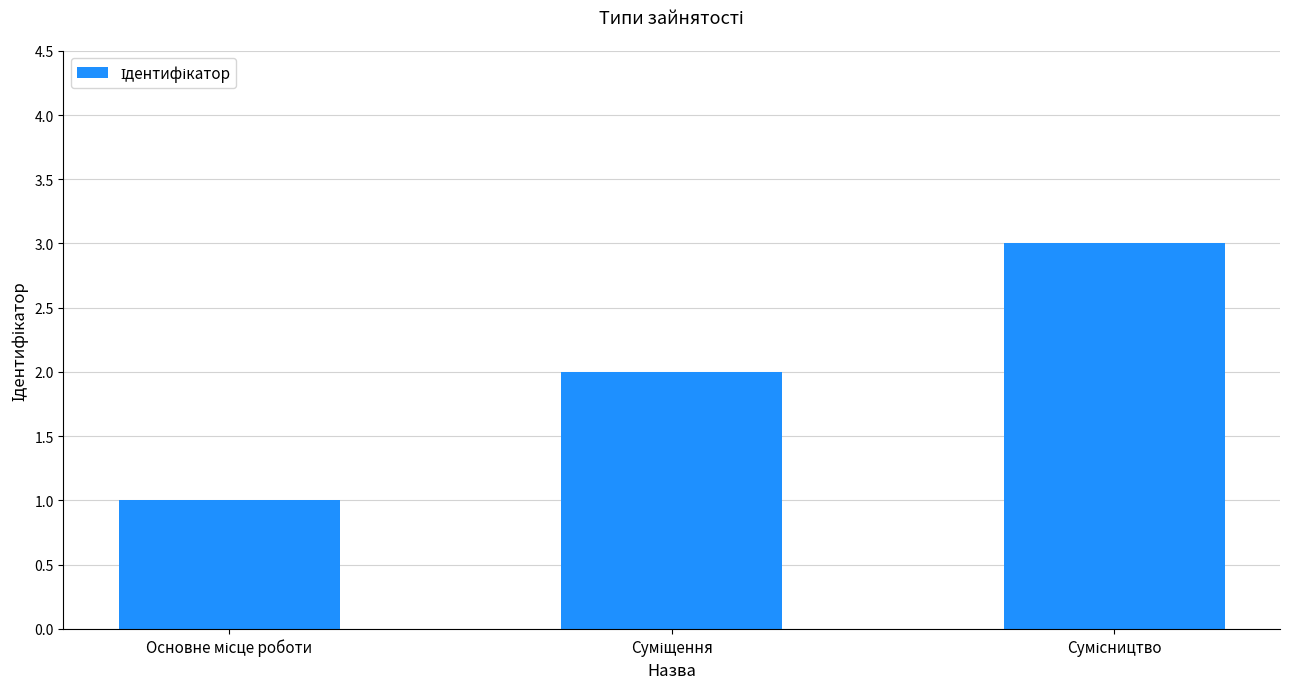

What is the maximum value shown in the chart?

3